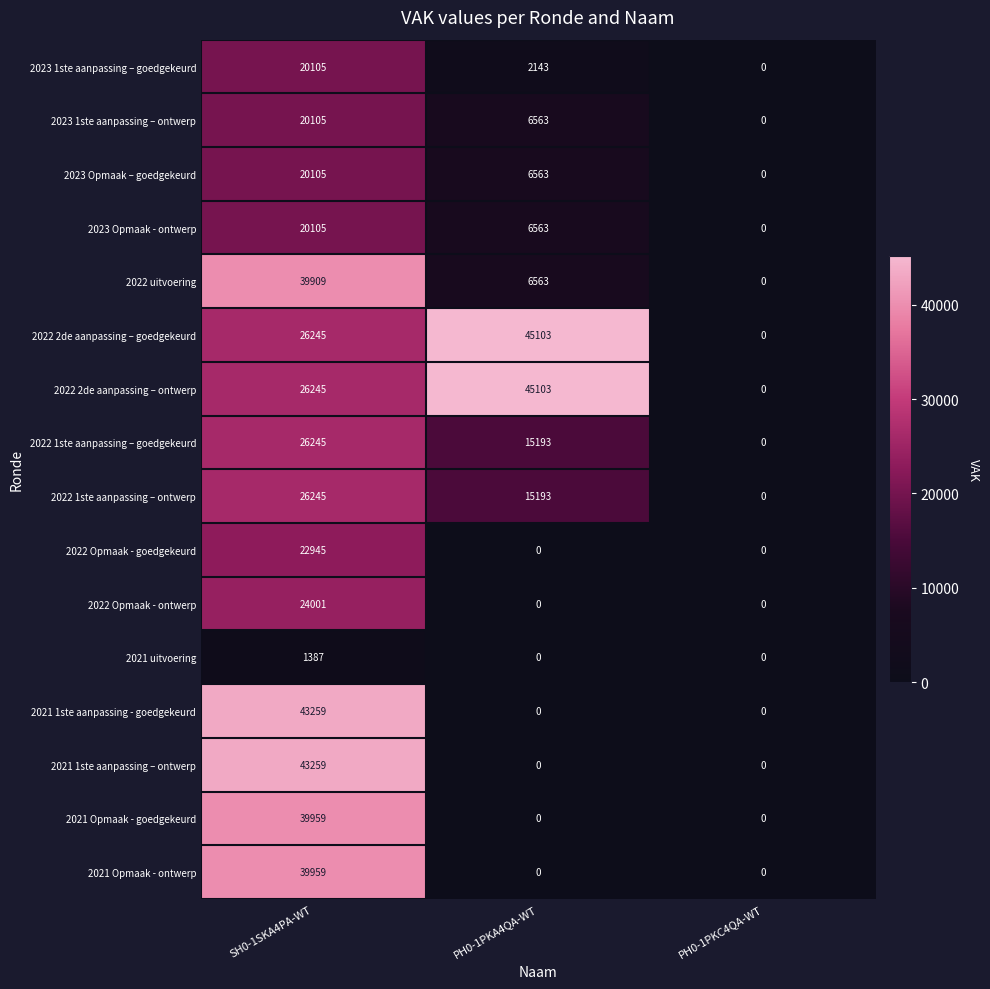

How many 2023 1ste aanpassing – ontwerp values are between 0 and 20105?

3